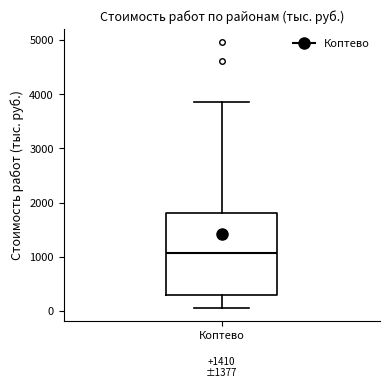

Read this box plot against the y-axis: the position of the median line, the range covered by the box, and the ends of both whiskers. The values are not printed on the chart, so give them approximately, as read against the axis.

median 1100, box 300 to 1800, whiskers 100 to 3900